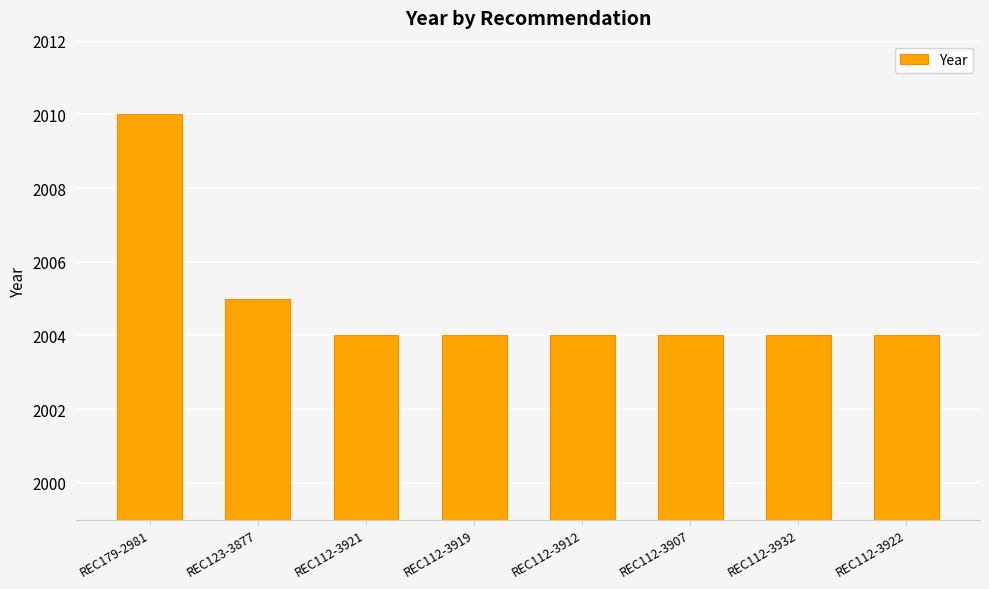

What is the maximum value shown in the chart?

2010